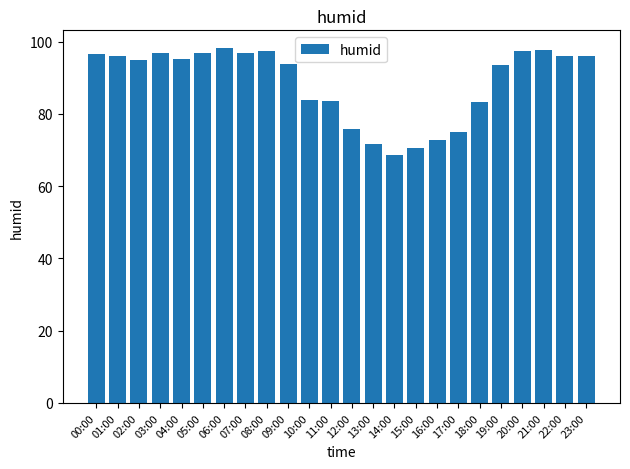

Is it true that the value at 12:00 is 75.8?

True